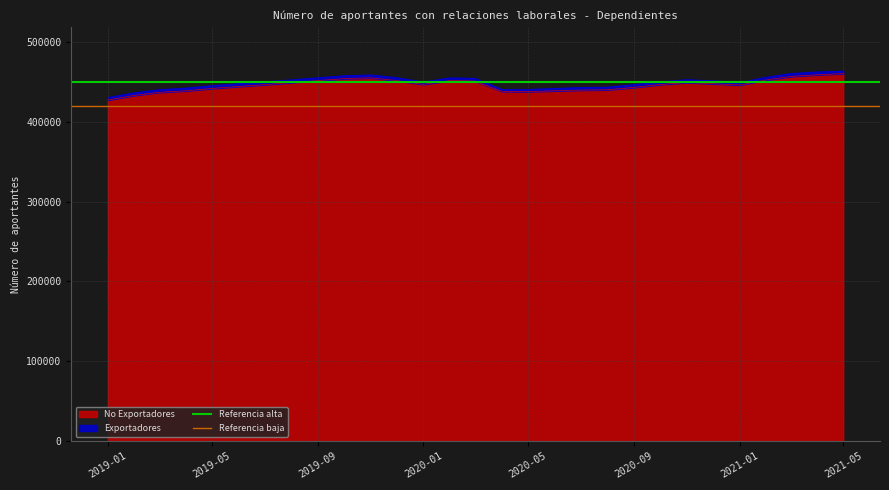

What value does the Referencia baja series have at 2019-01?

420000